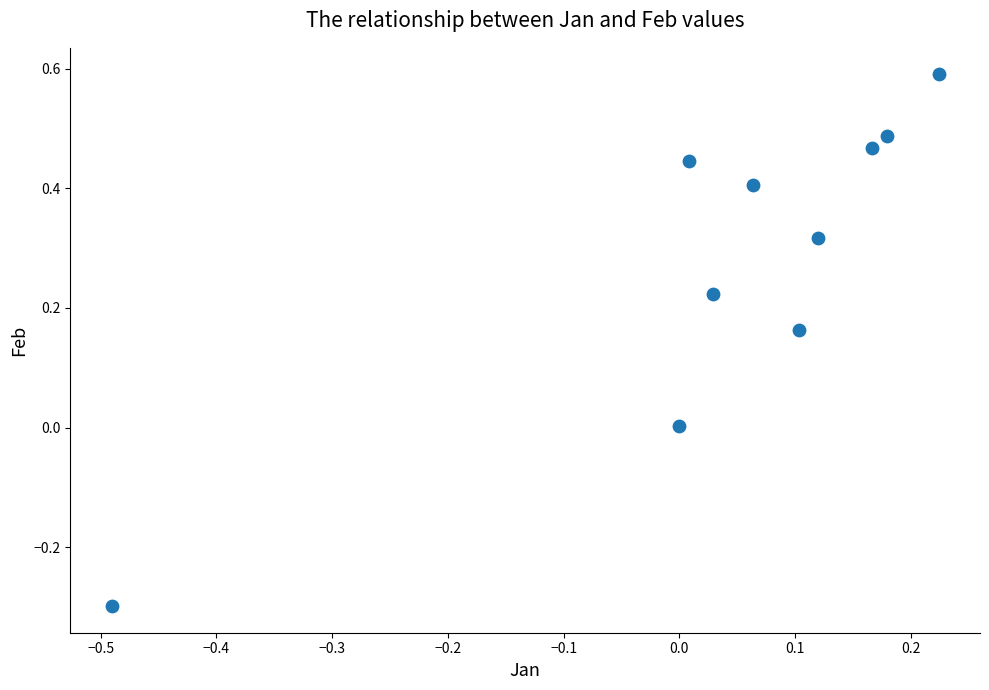

What is the range of X values (max minus min)?

0.7